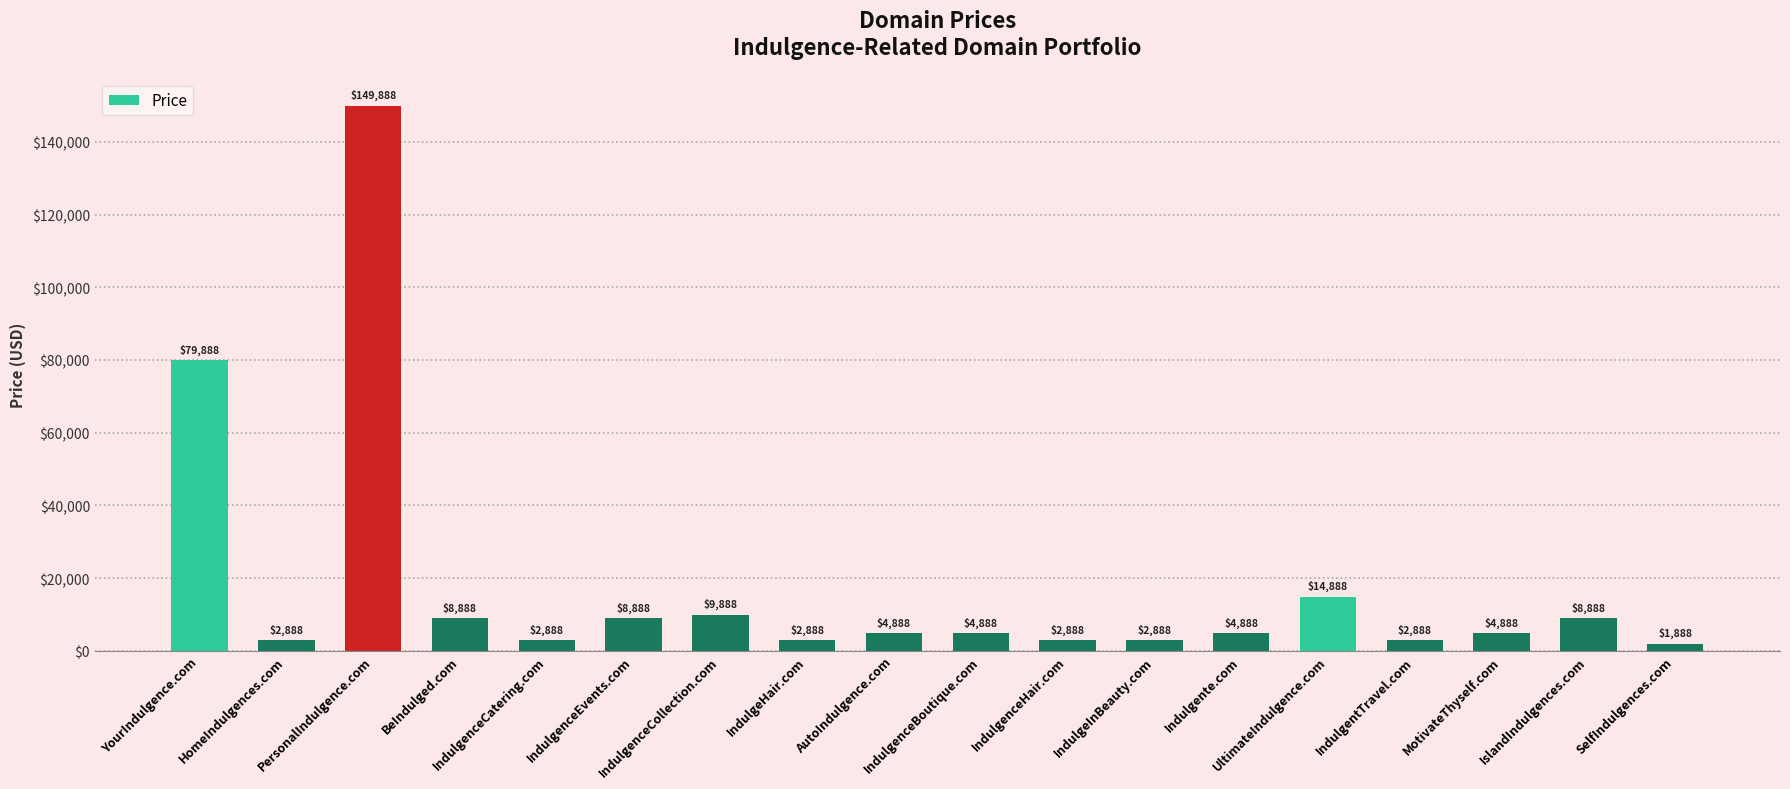

What position from the left is YourIndulgence.com?

1